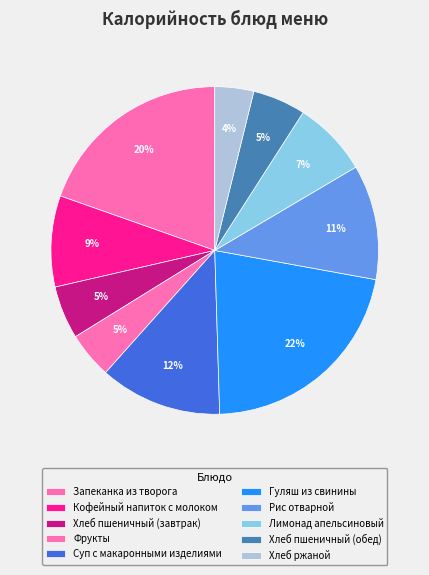

What is the ratio of the value at Гуляш из свинины to the value at Кофейный напиток с молоком?

2.4